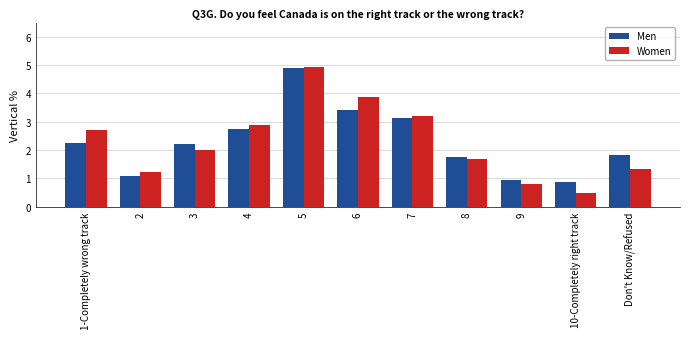

What is the difference between the maximum and second lowest values in the Men series?

4.0